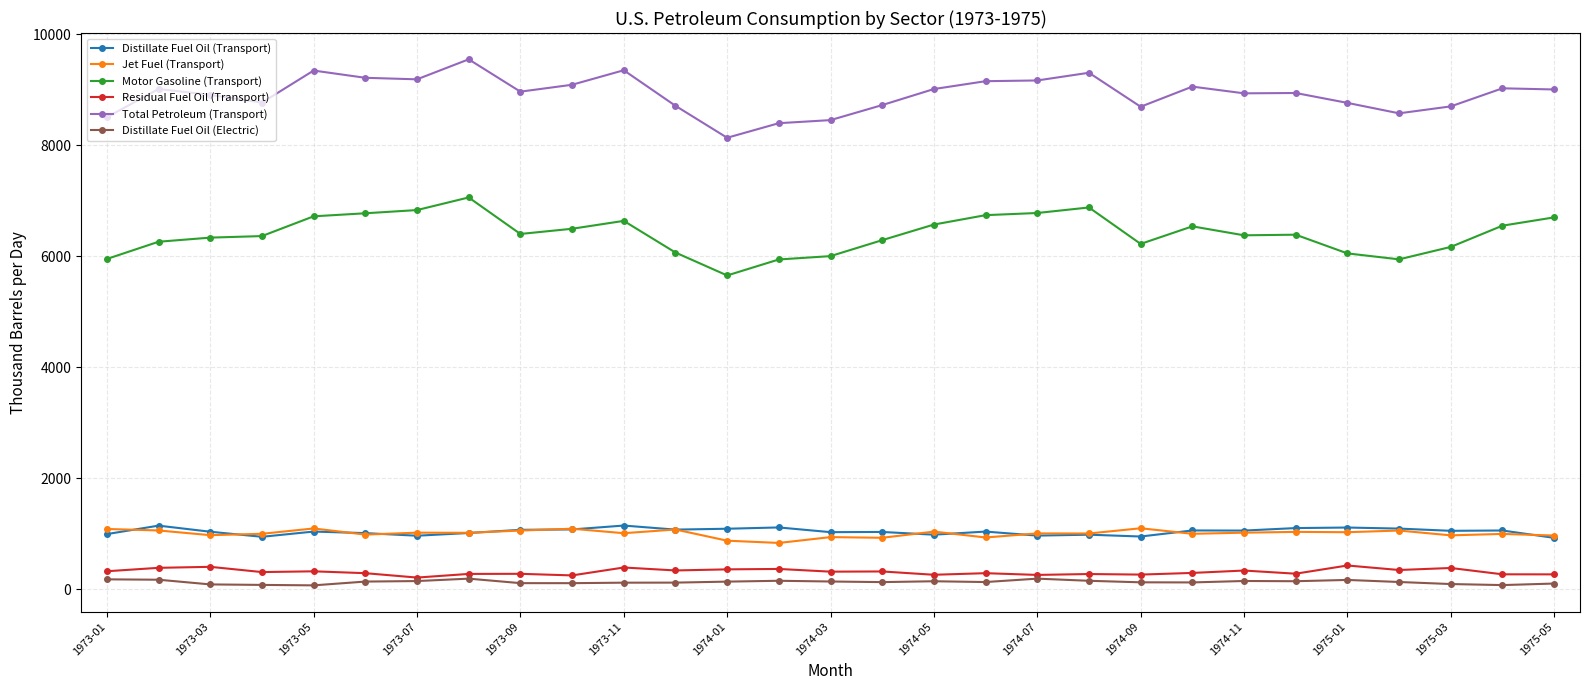

At how many categories does at least one series exceed 305?

29